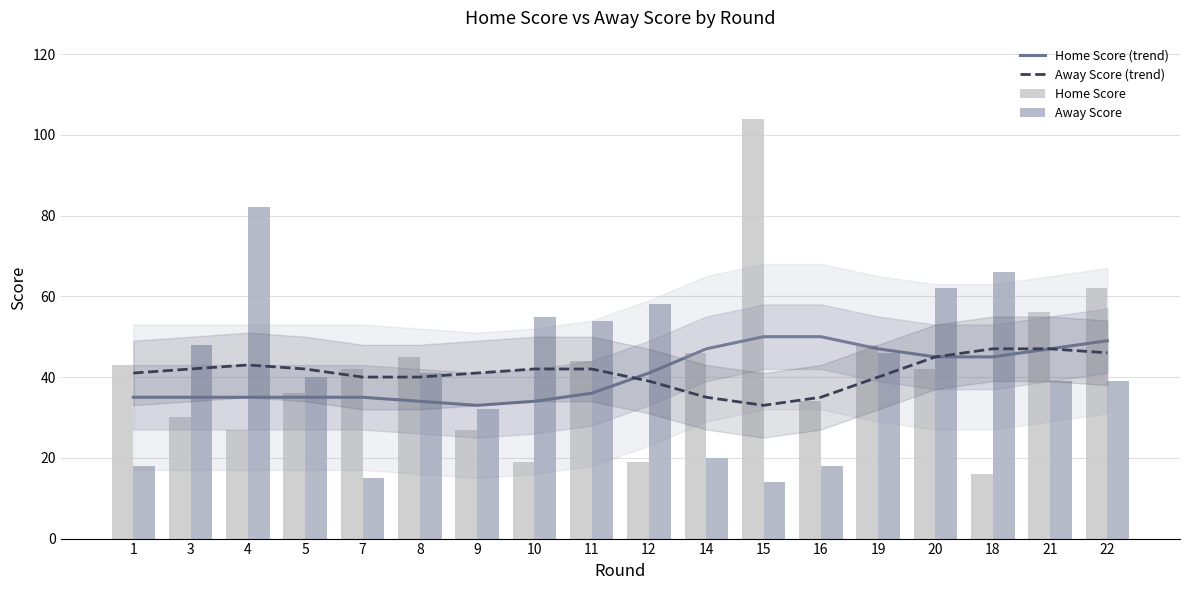

What is the total value across all series at 7?

132